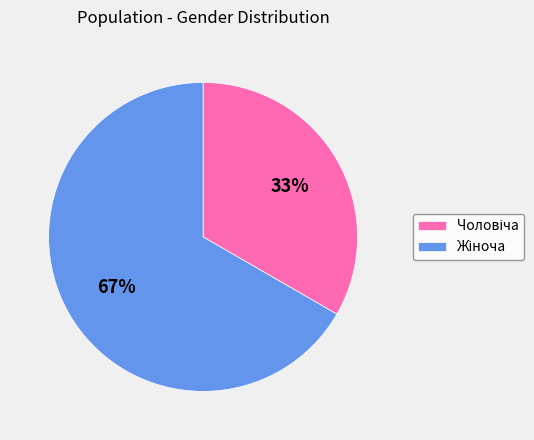

Is there any slice that represents more than half of the pie?

Yes